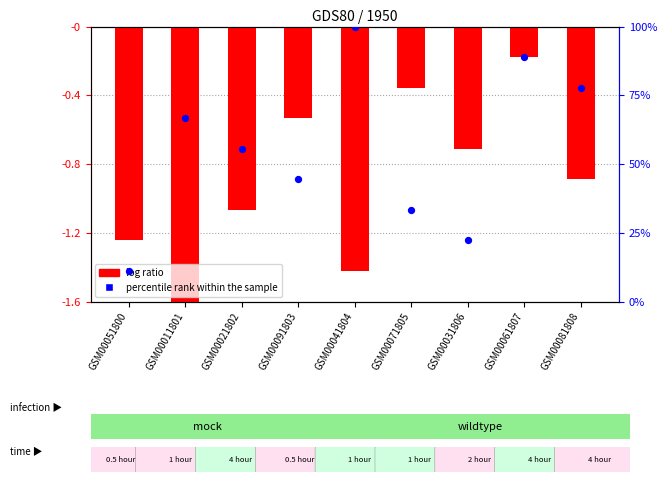

Which series contains the highest Y value?

percentile rank within the sample